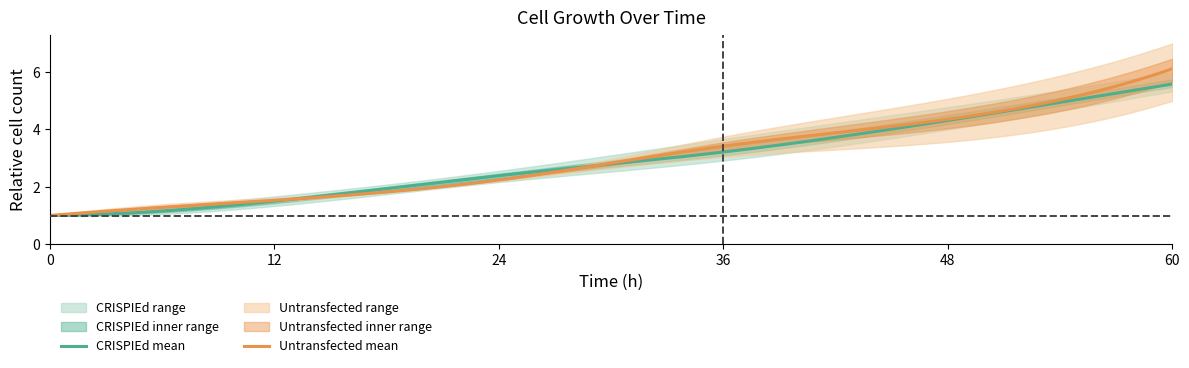

Count the number of categories in the chart.

6